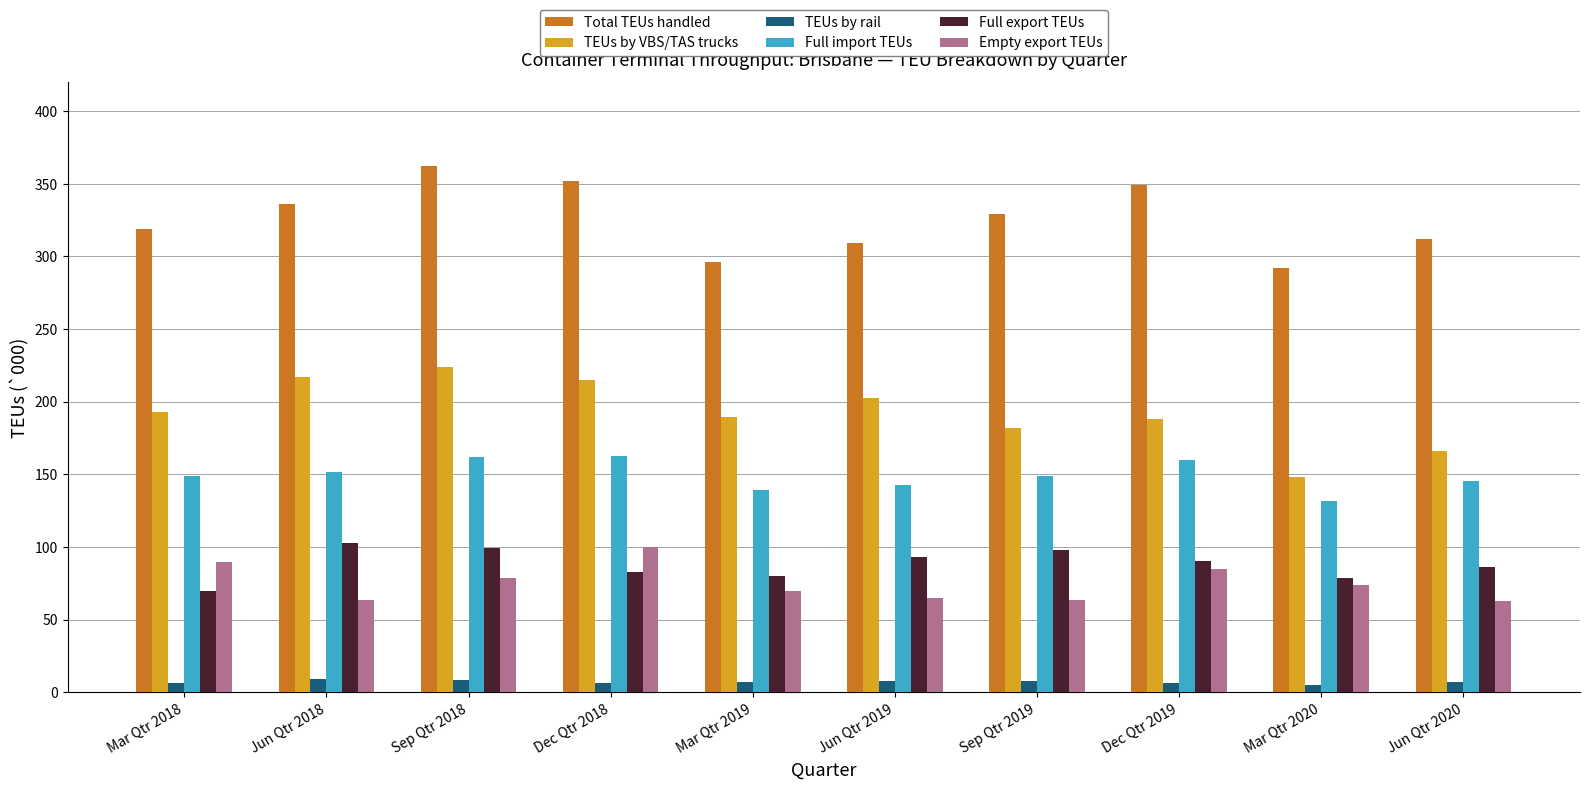

The value of Full export TEUs at Mar Qtr 2019 is 79.8. True or false?

True